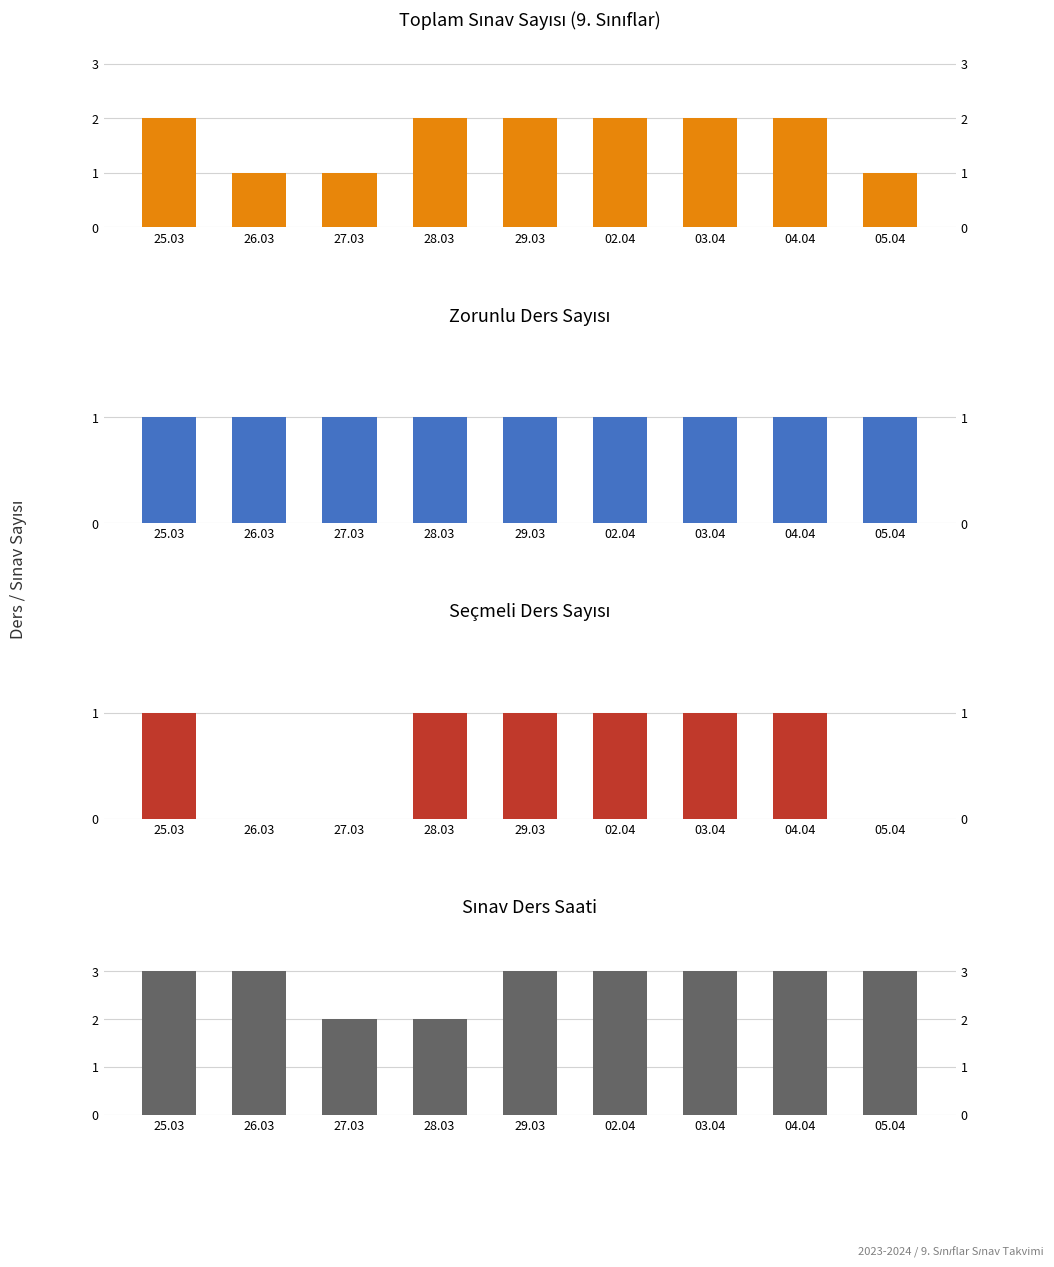

How many bars are there in each group?

4